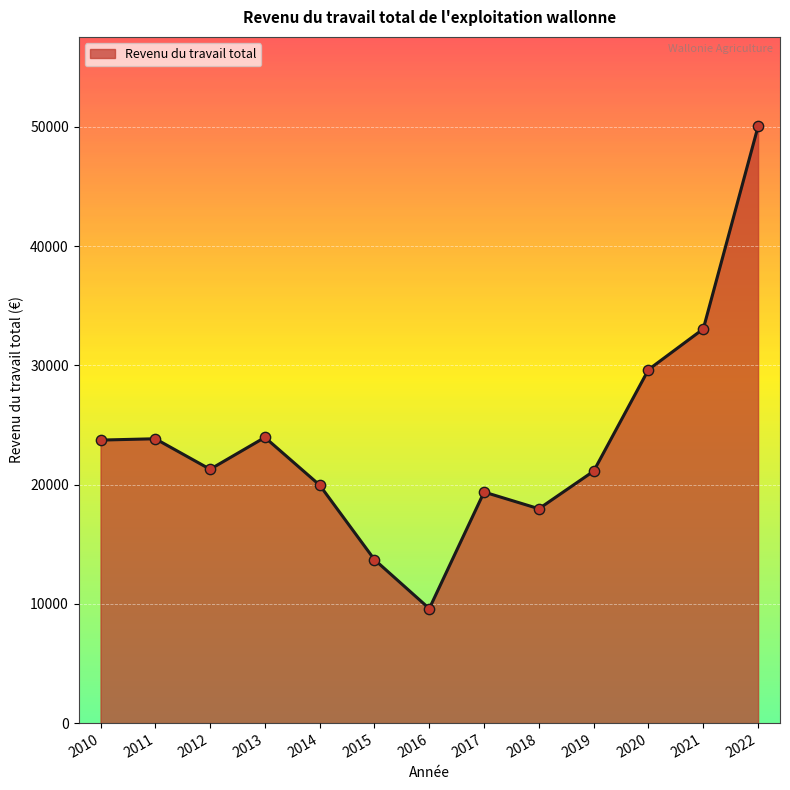

Which has a higher value, 2010 or 2019?

2010